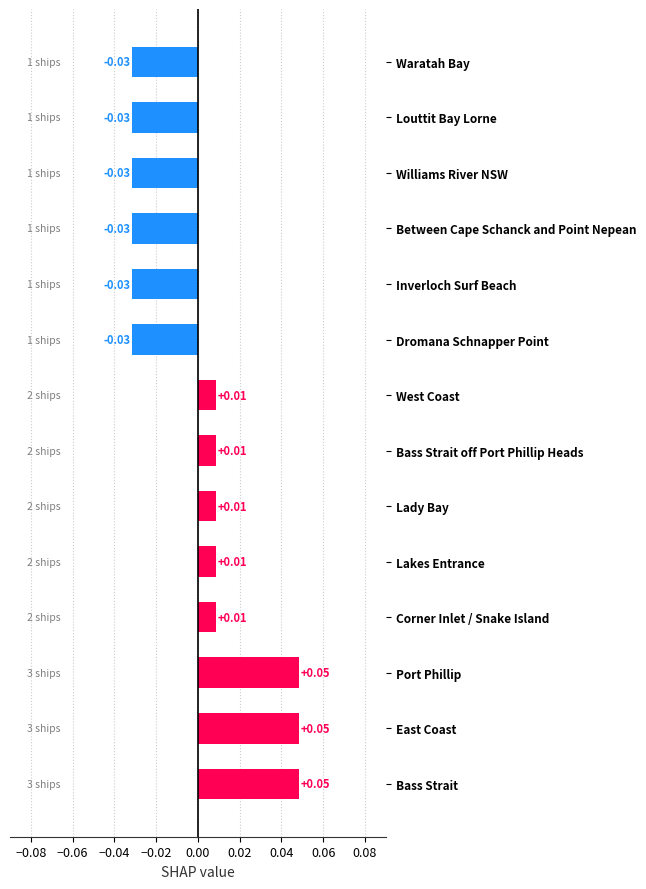

Which has a higher value, Corner Inlet / Snake Island or Dromana Schnapper Point?

Corner Inlet / Snake Island